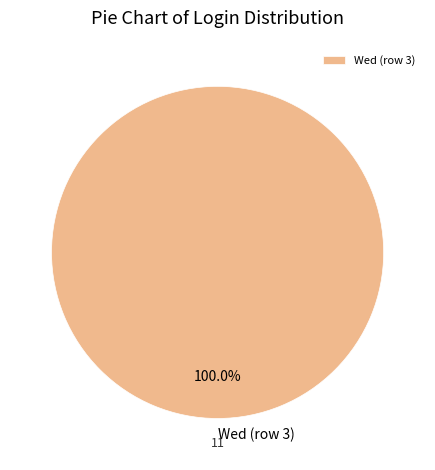

Count the number of slices in the pie.

1